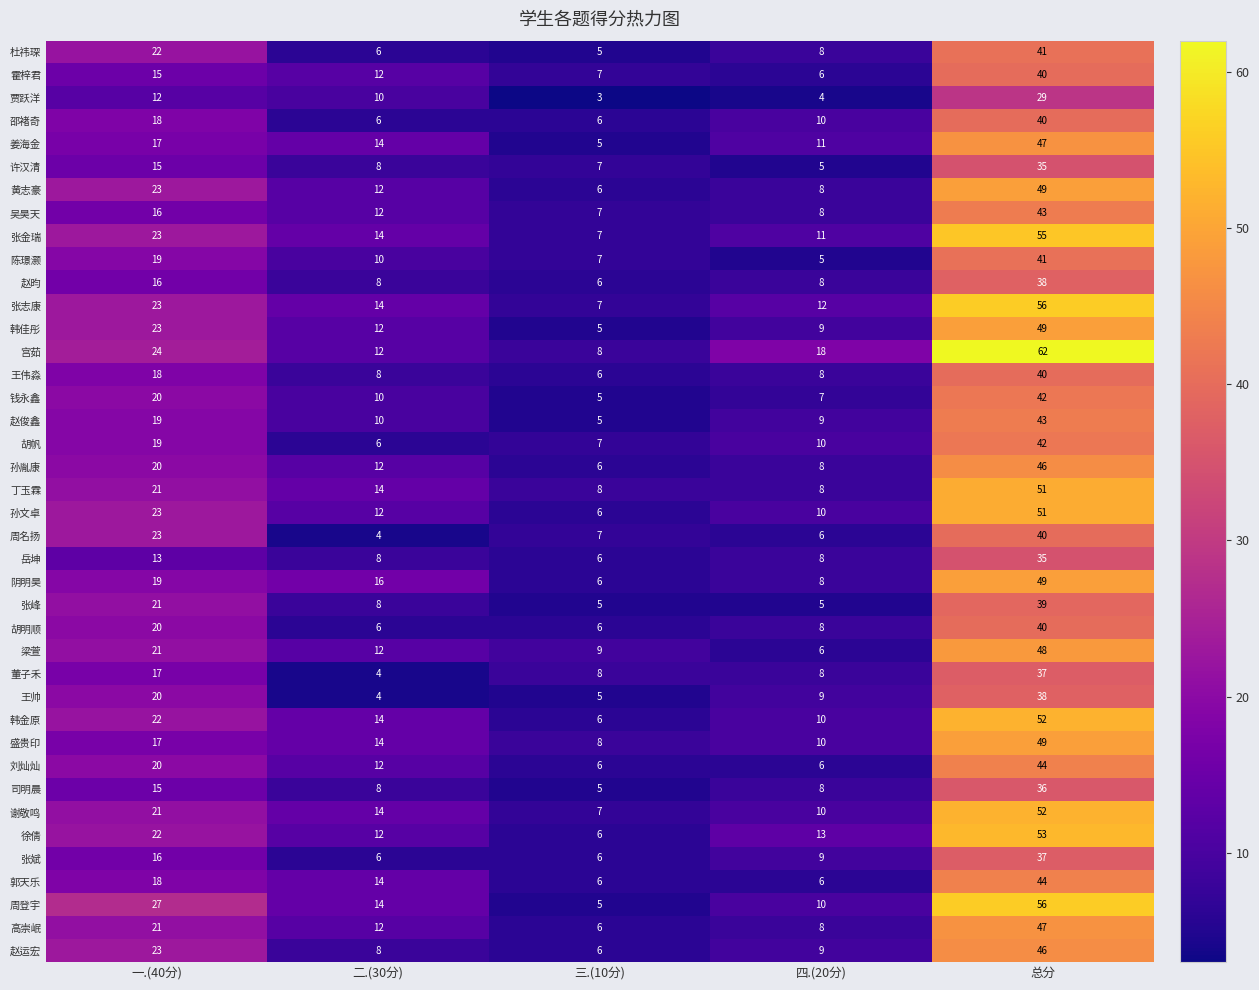

What is the sum of the 许汉清 values at 四.(20分) and 三.(10分)?

12